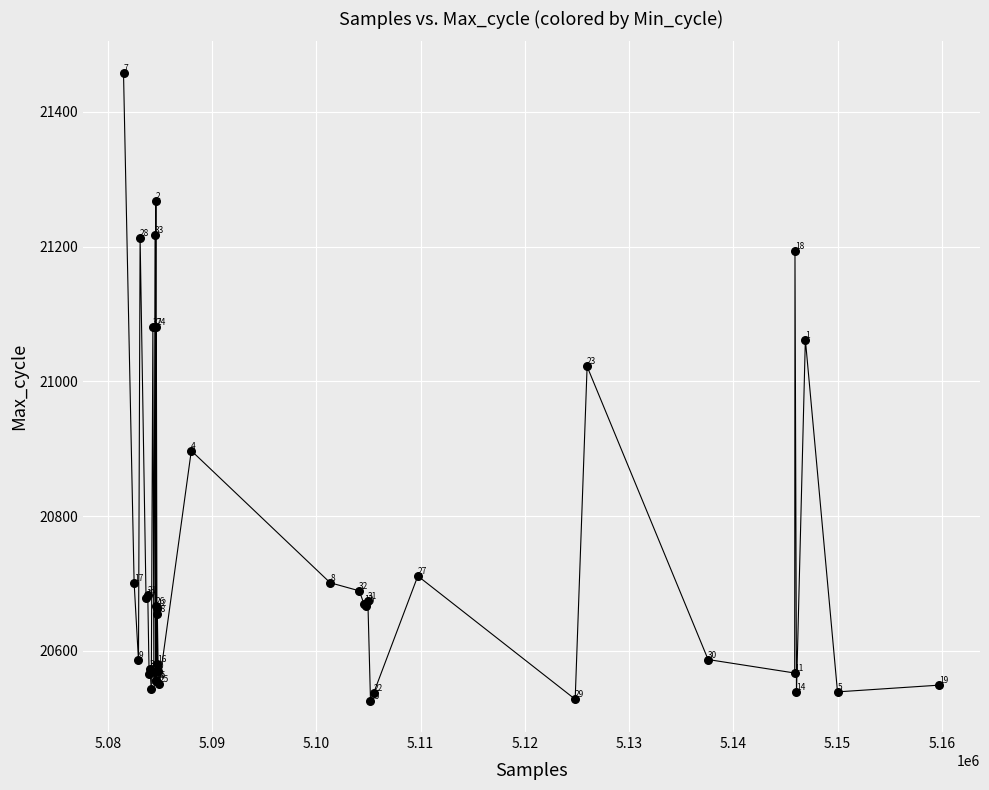

What Y value in the scatter plot is closest to 20992?

21022